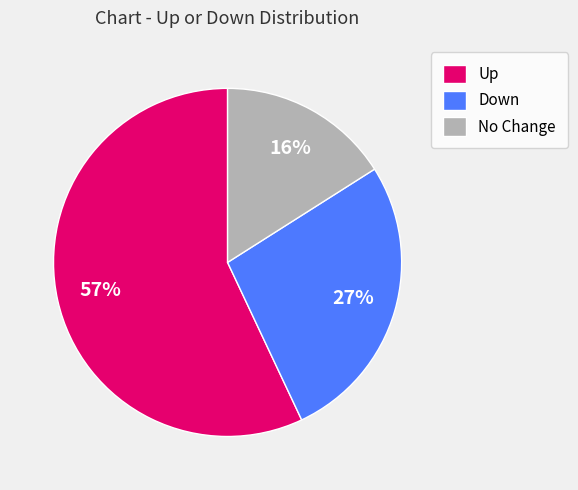

Is there a majority slice in this chart?

Yes